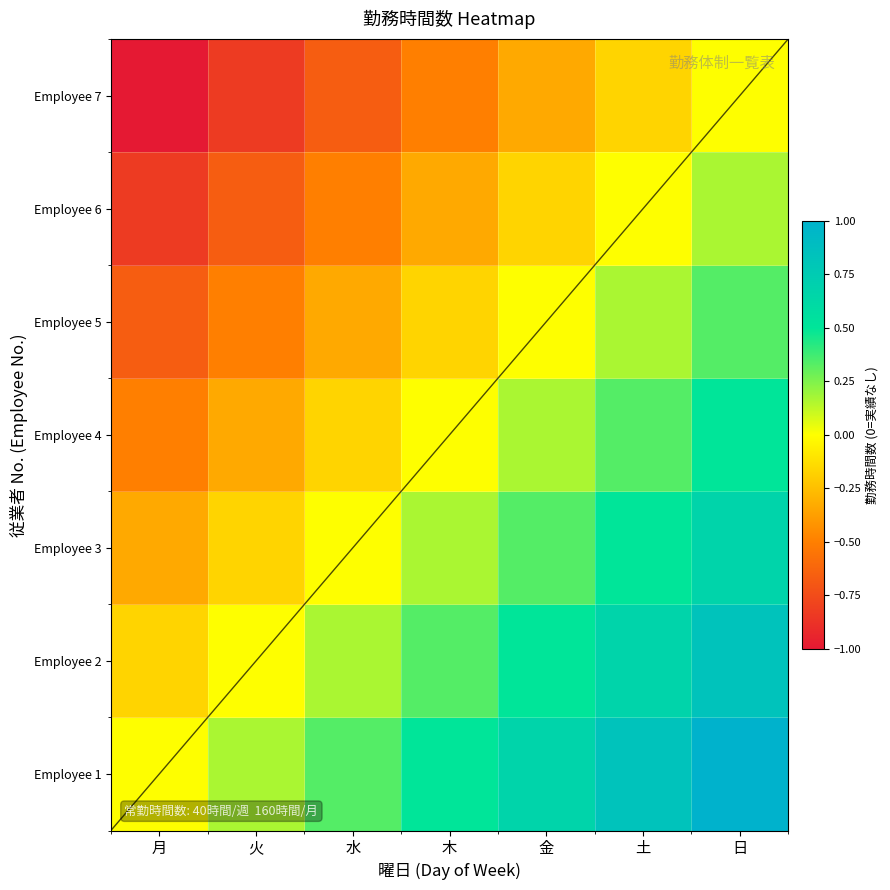

At which category does the chart reach its minimum across all series?

月